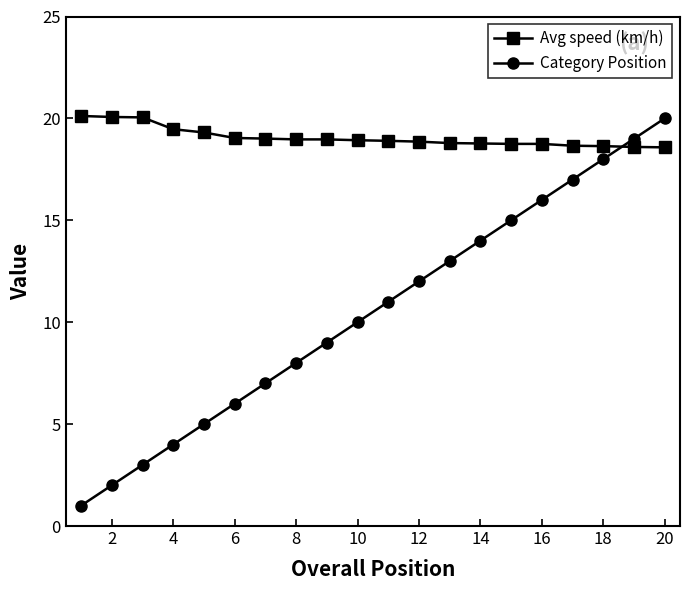

What is the value of the Avg speed (km/h) point at the 6th from the left?

19.0